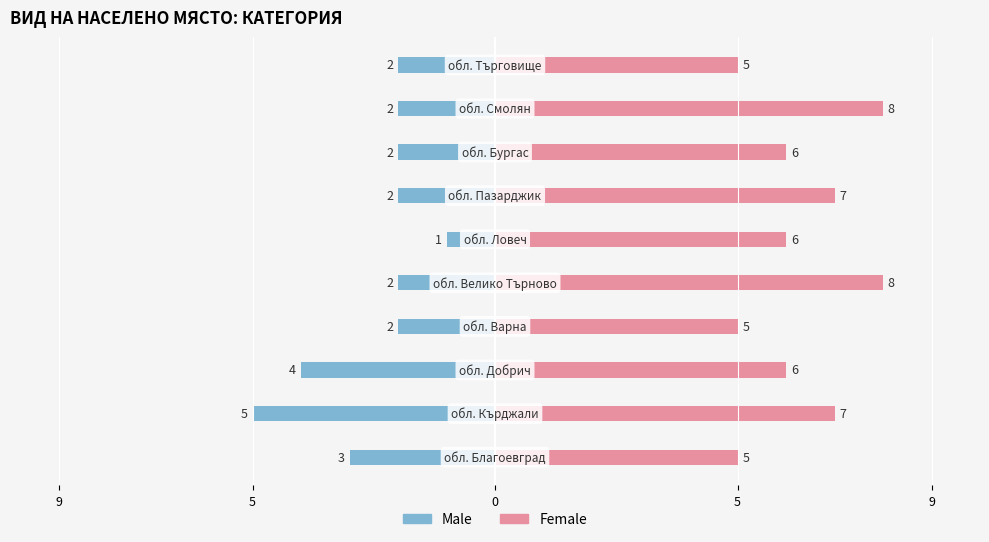

Reading right to left, transcribe all the data shown in this chart.

Male: -2	-2	-2	-2	-1	-2	-2	-4	-5	-3
Female: 5	8	6	7	6	8	5	6	7	5